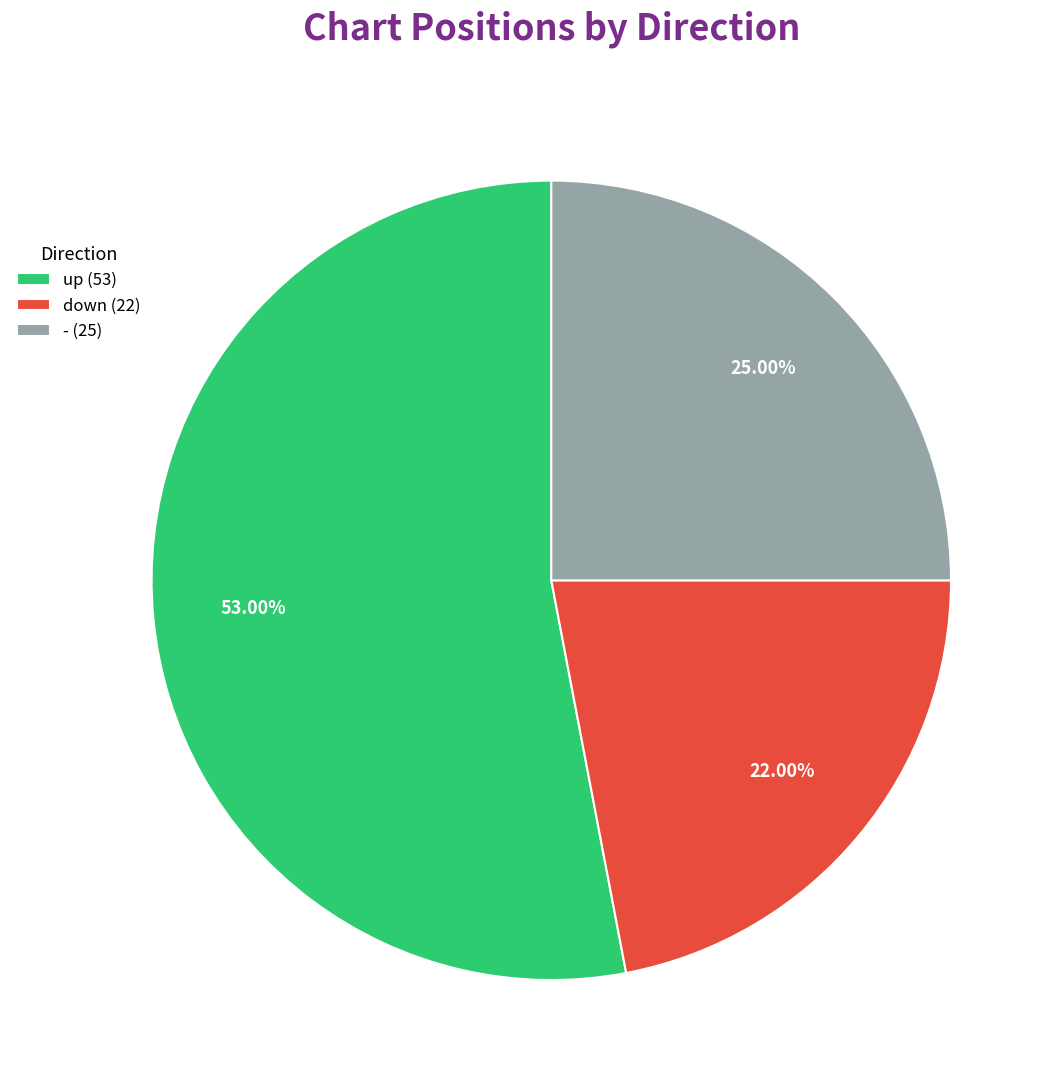

Count the number of slices in the pie.

3